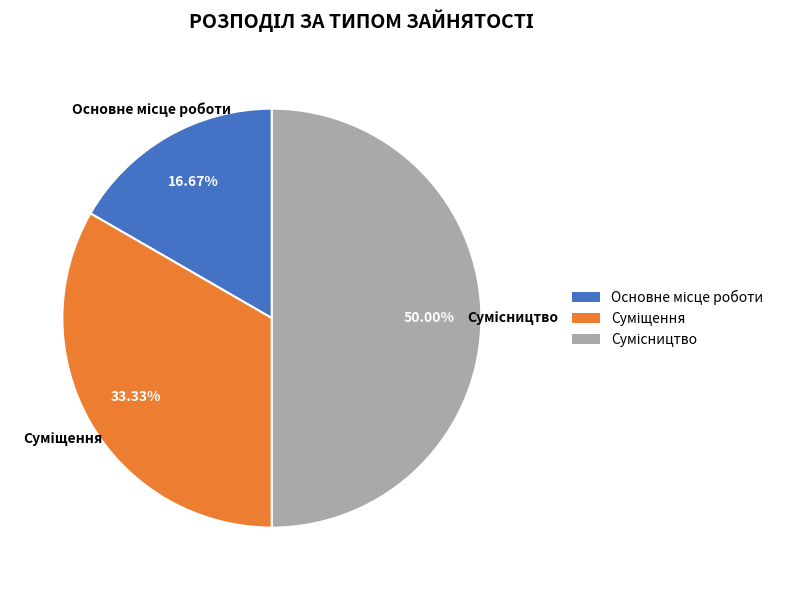

Is it true that Сумісництво is 57% of the pie?

False